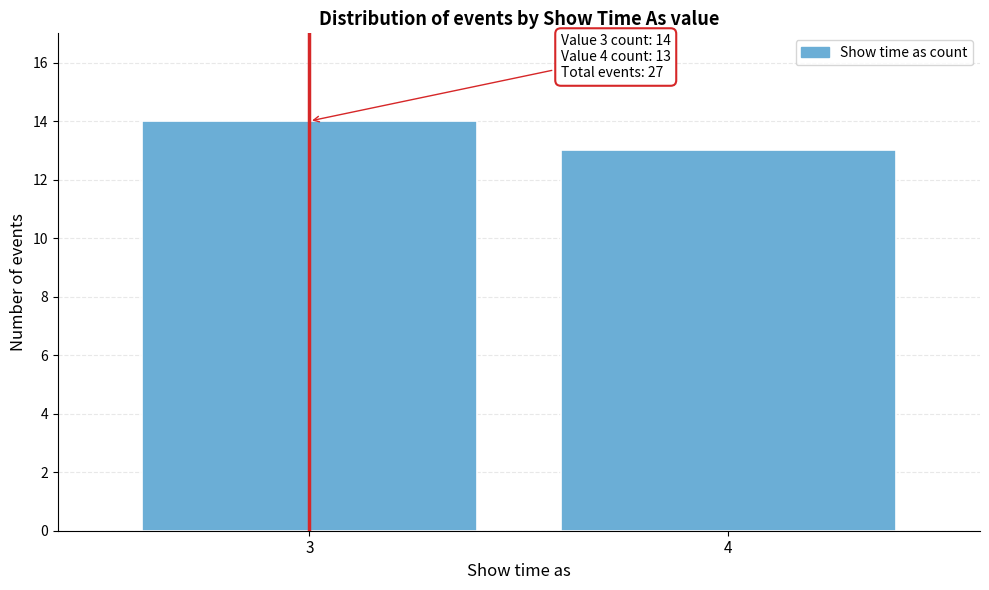

Reading left to right, what are all the values shown in this chart?

3=14	4=13